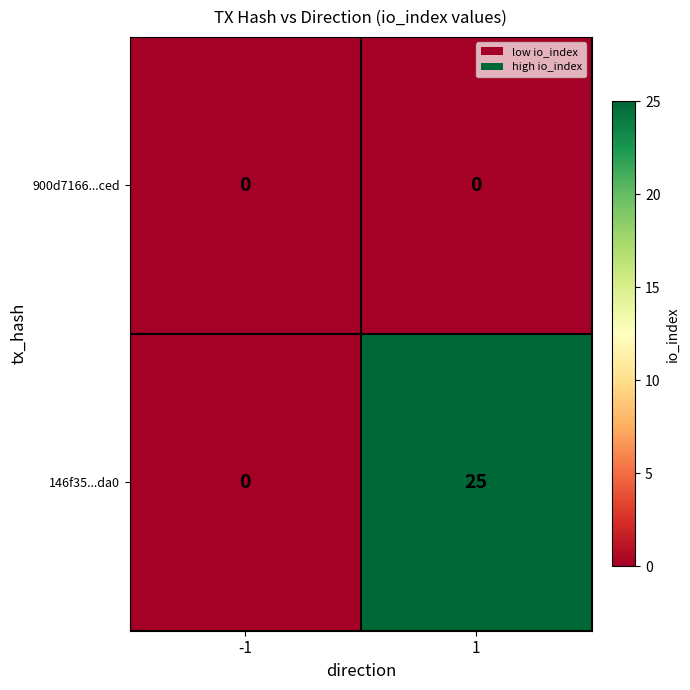

Which series has the widest spread of values?

146f35...da0